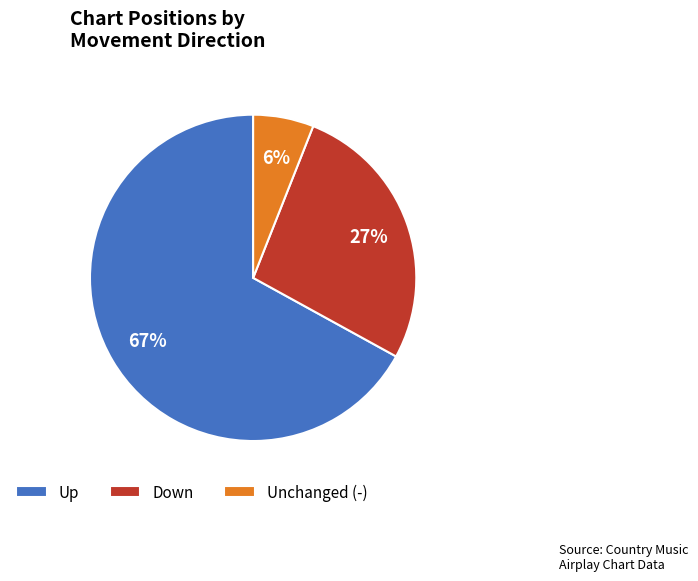

To the nearest percent, what portion does Up represent?

67%